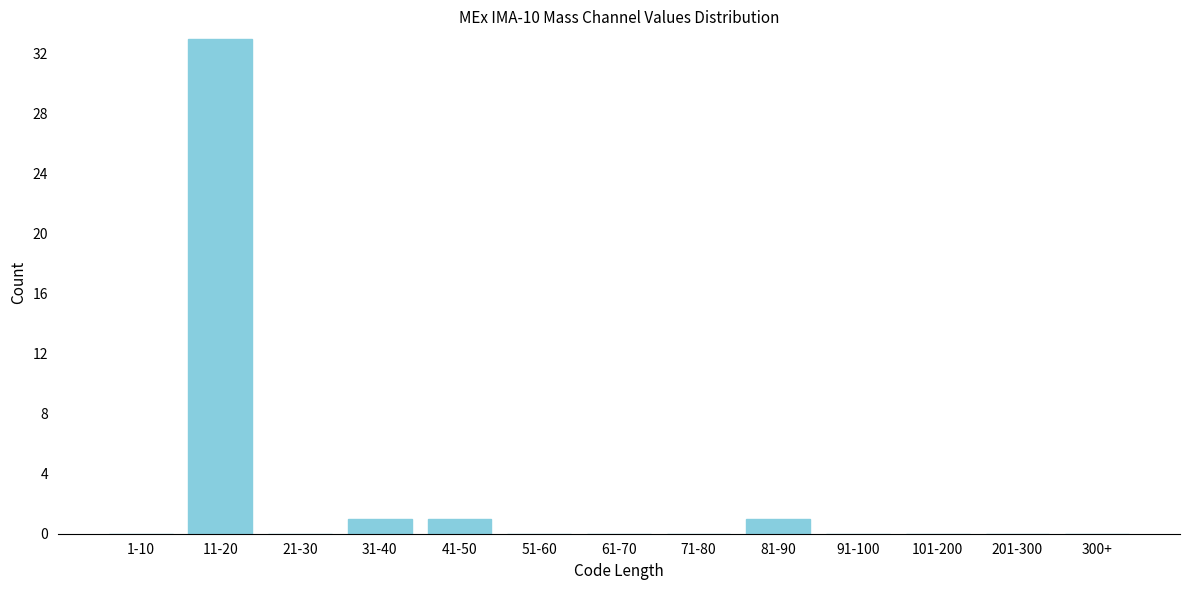

Reading left to right, transcribe all the data shown in this chart.

1-10=0	11-20=33	21-30=0	31-40=1	41-50=1	51-60=0	61-70=0	71-80=0	81-90=1	91-100=0	101-200=0	201-300=0	300+=0